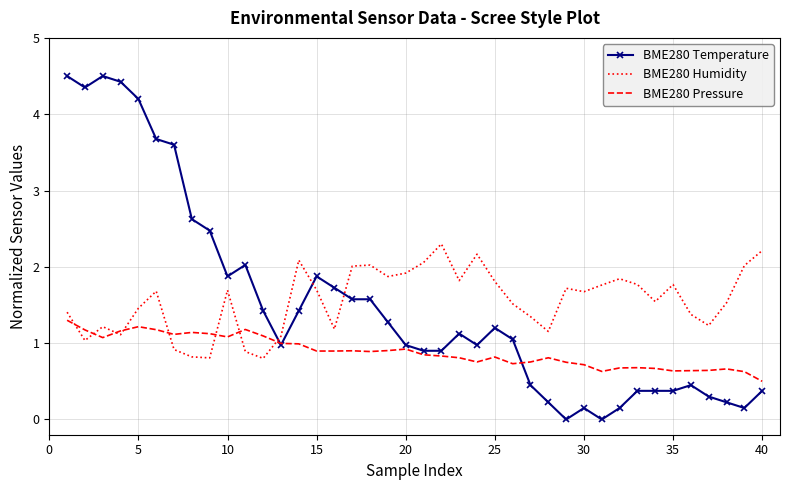

List the series in order of their peak value, highest first.

BME280 Temperature, BME280 Humidity, BME280 Pressure